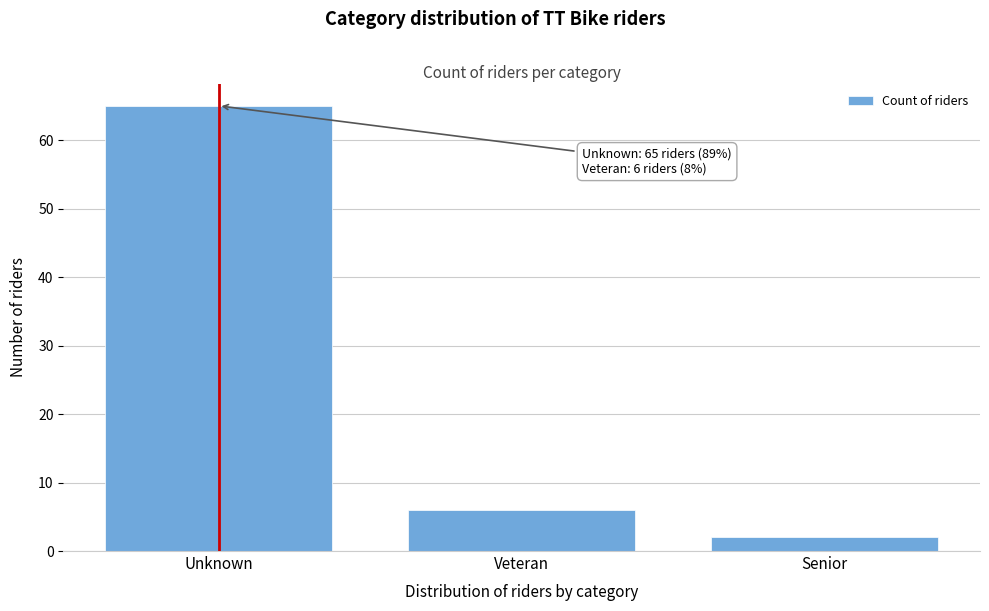

Reading left to right, transcribe all the data shown in this chart.

65	6	2